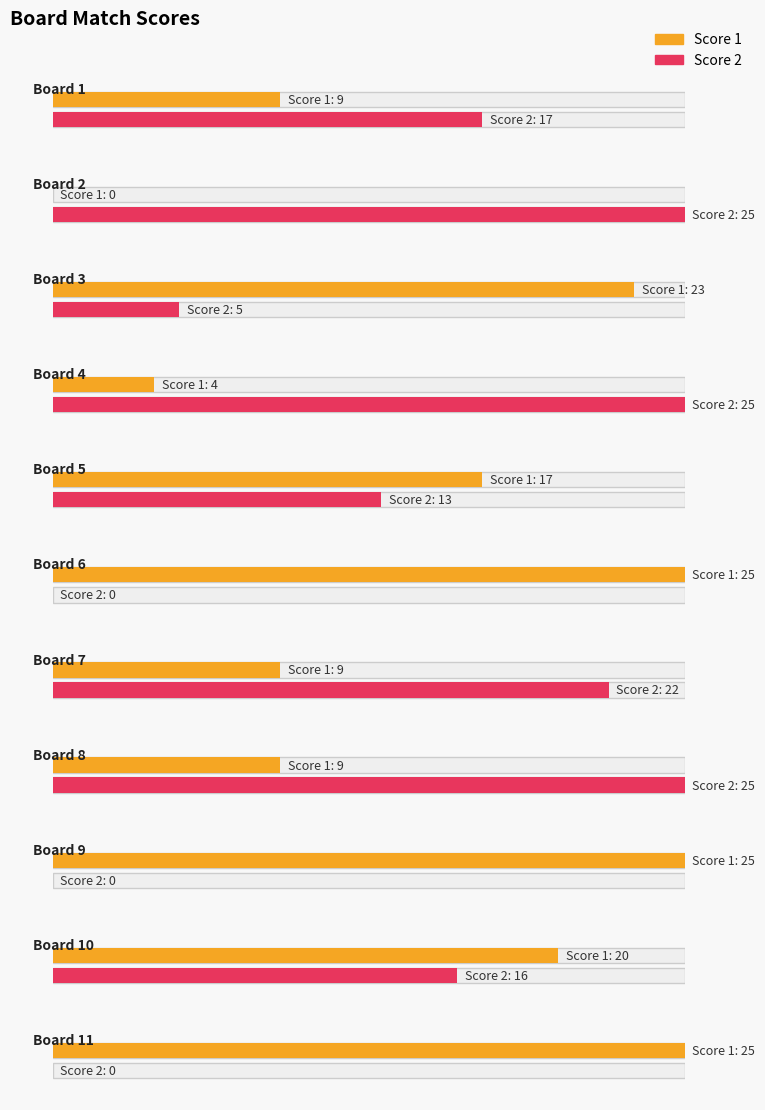

What is the average value of the Score 1 series?

15